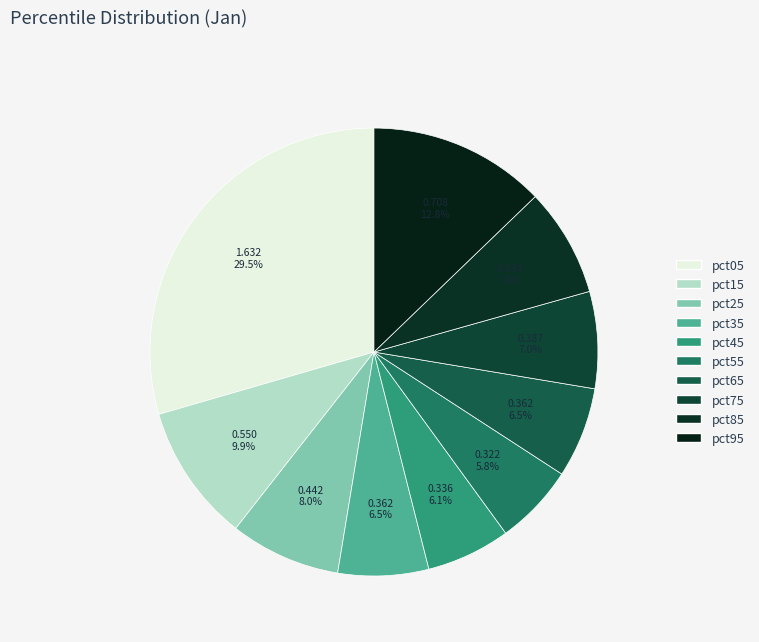

What is the change in value from pct65 to pct85?

+0.1